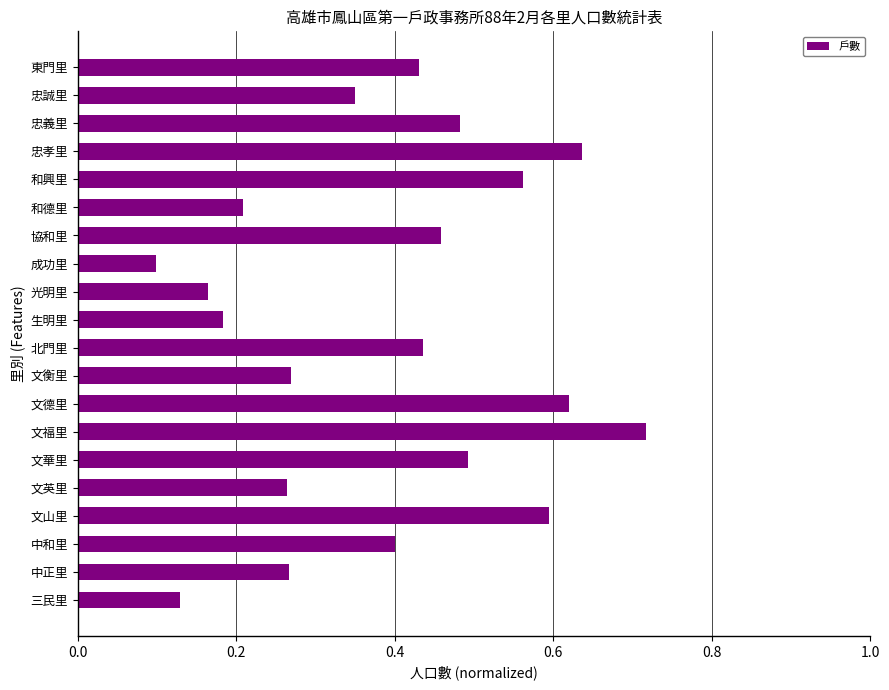

Where is the data nearest to the value 0?

成功里